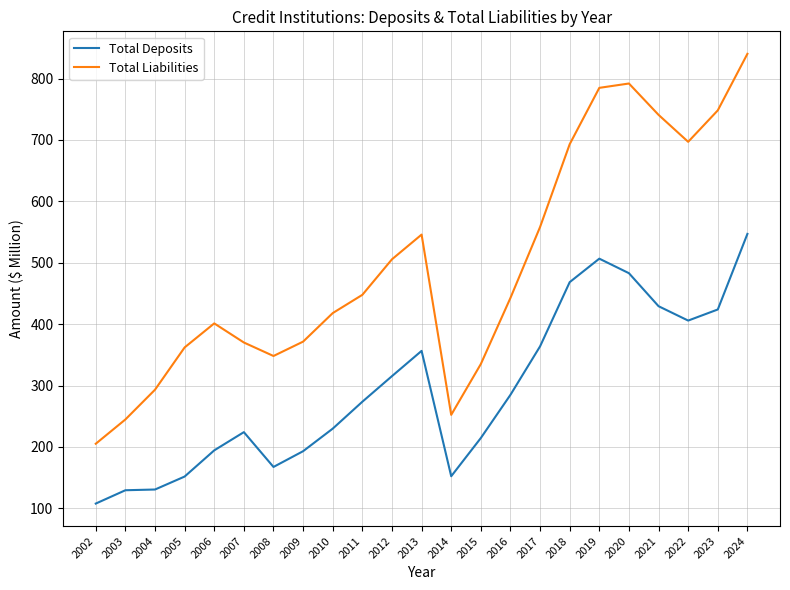

What is the smallest value displayed?

107.7